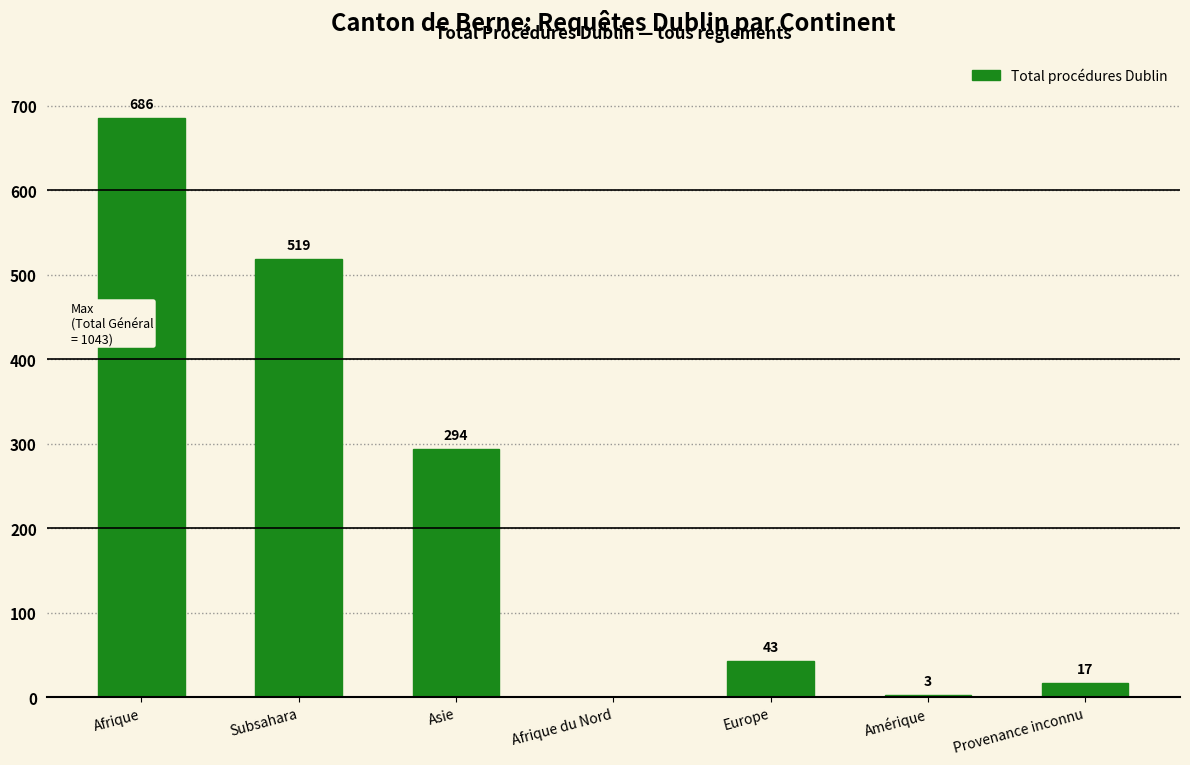

Reading right to left, what are all the values shown in this chart?

Provenance inconnu=17	Amérique=3	Europe=43	Afrique du Nord=0	Asie=294	Subsahara=519	Afrique=686